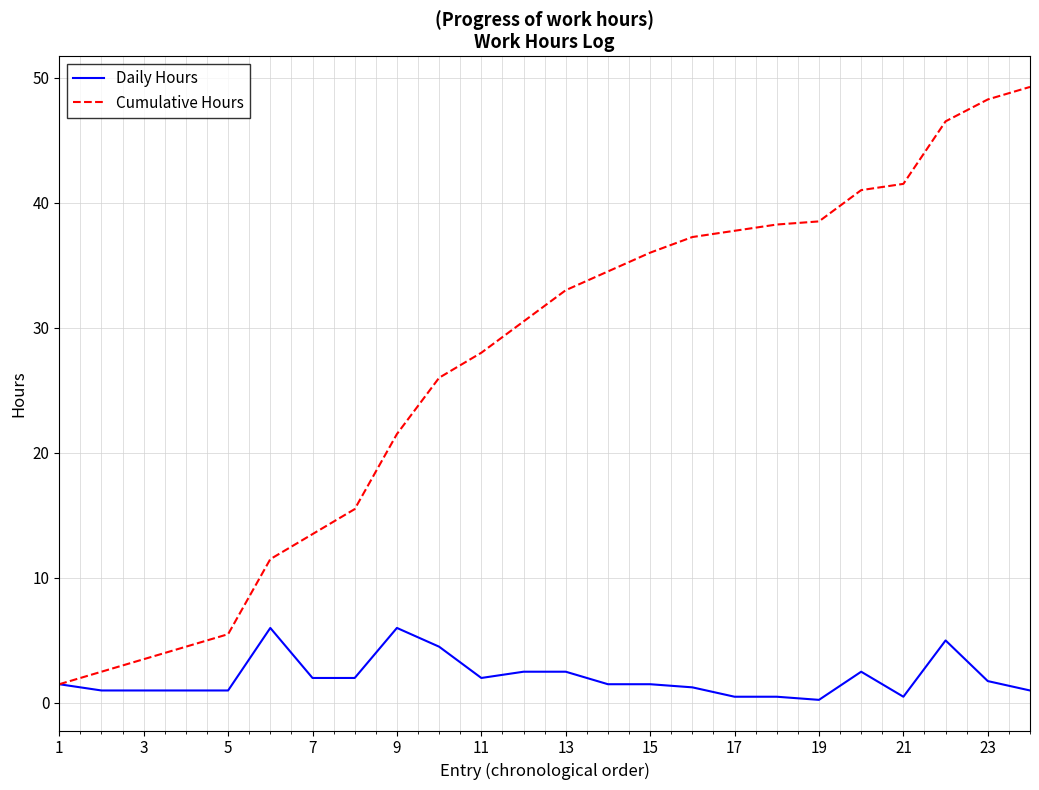

Which series has the largest range (max minus min)?

Cumulative Hours